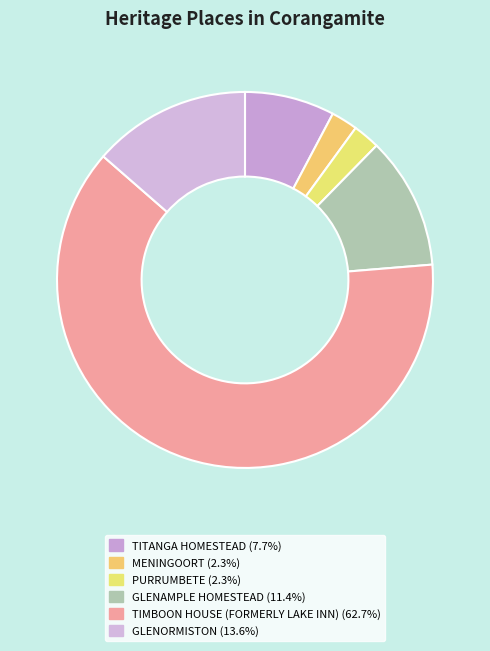

To the nearest percent, what is the average slice percentage?

17%